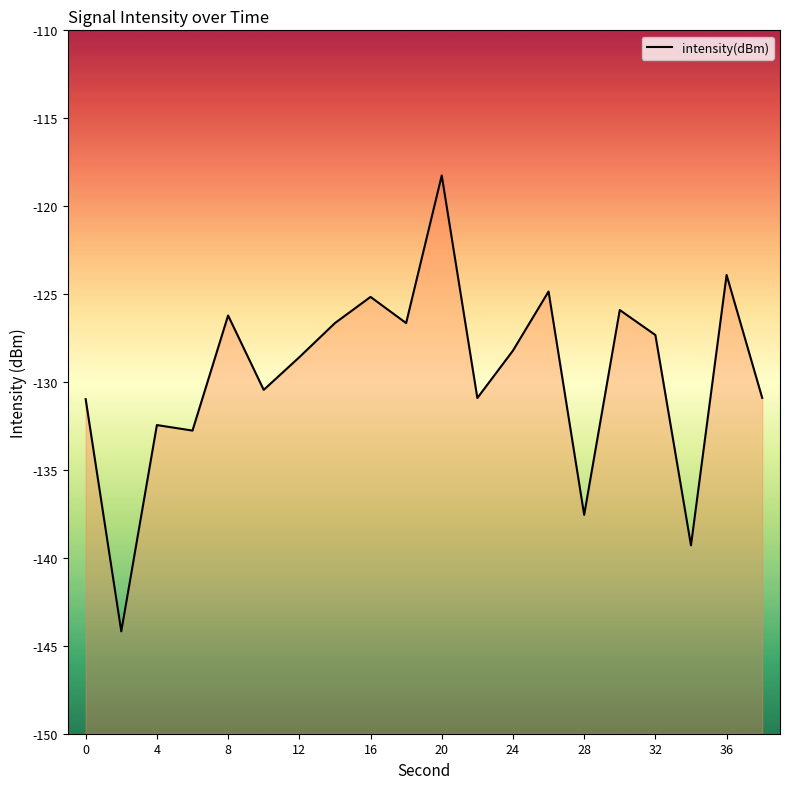

What is the change in value from 8 to 38?

-4.7